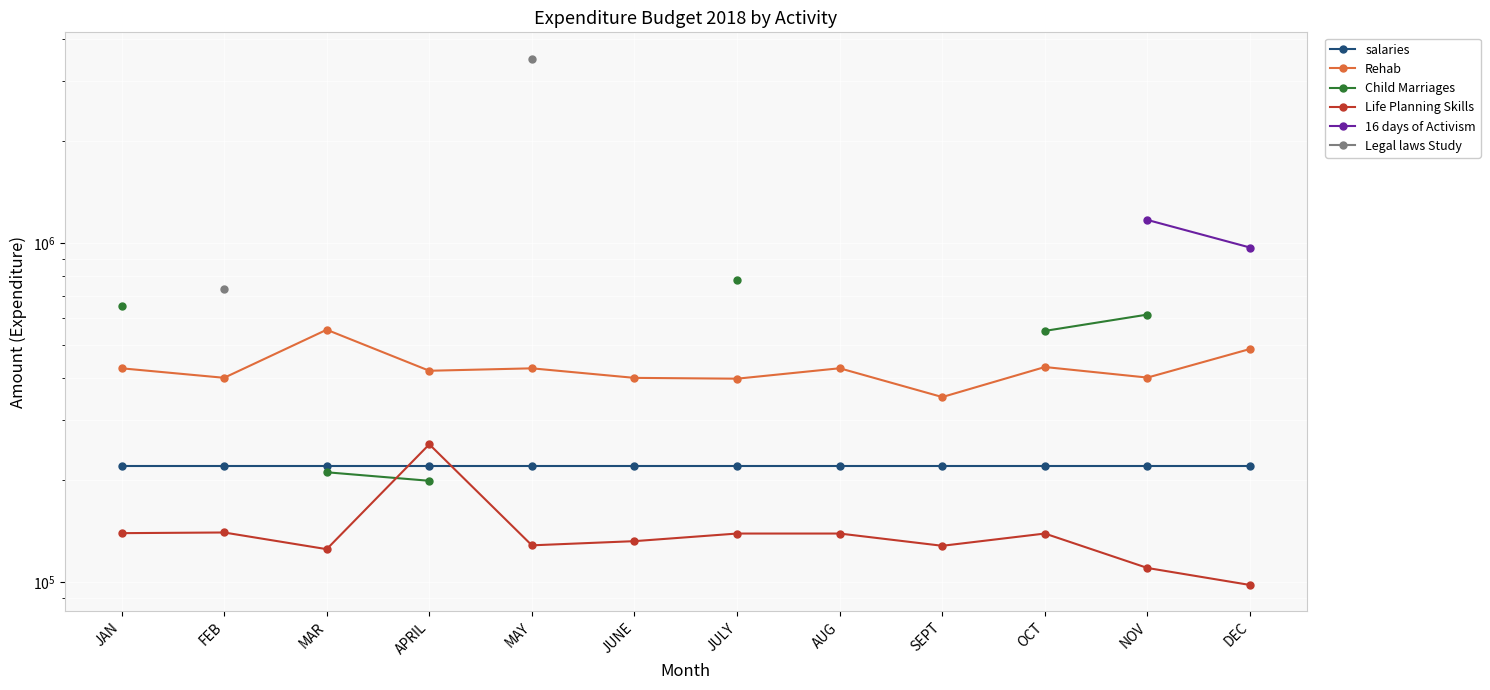

What are all the series names shown in the legend?

salaries, Rehab, Child Marriages, Life Planning Skills, 16 days of Activism, Legal laws Study